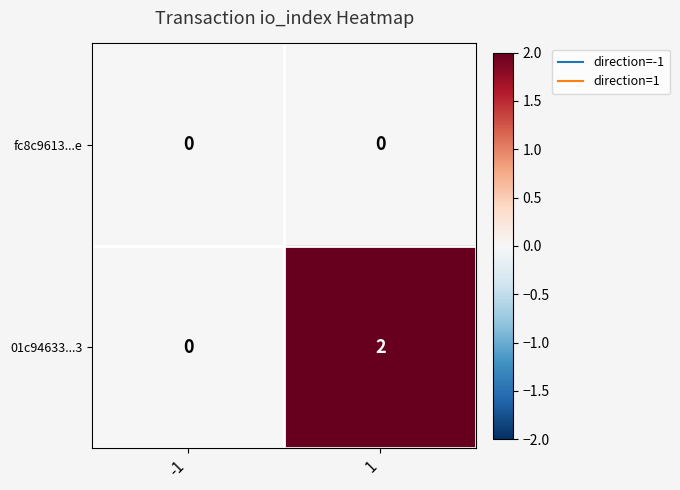

Which series has the largest range (max minus min)?

01c94633...3